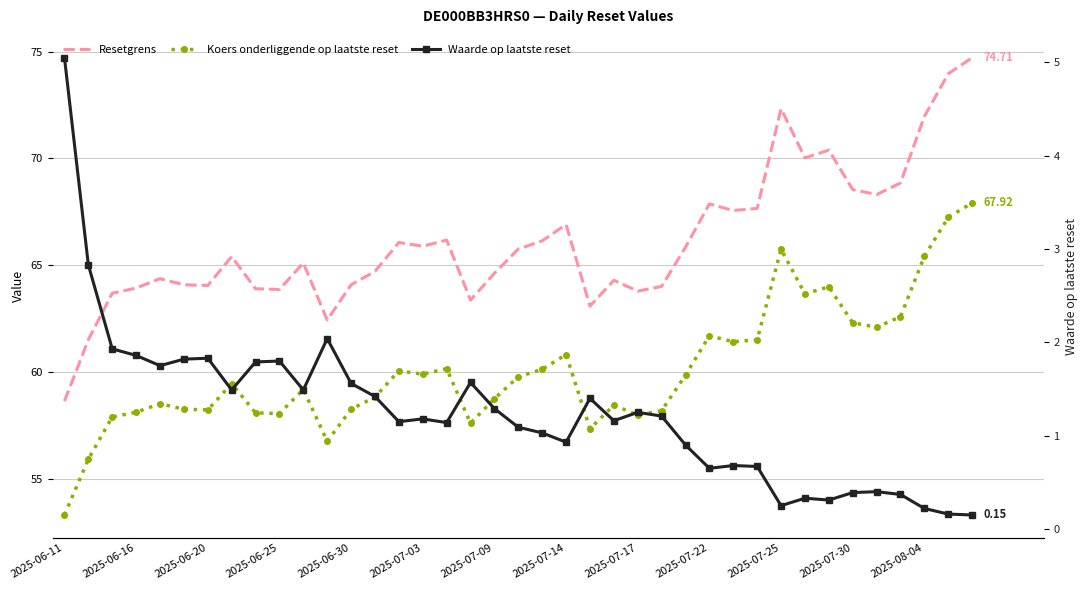

Is the value of Waarde op laatste reset at 2025-06-30 greater than the value of Koers onderliggende op laatste reset at 2025-06-20?

No